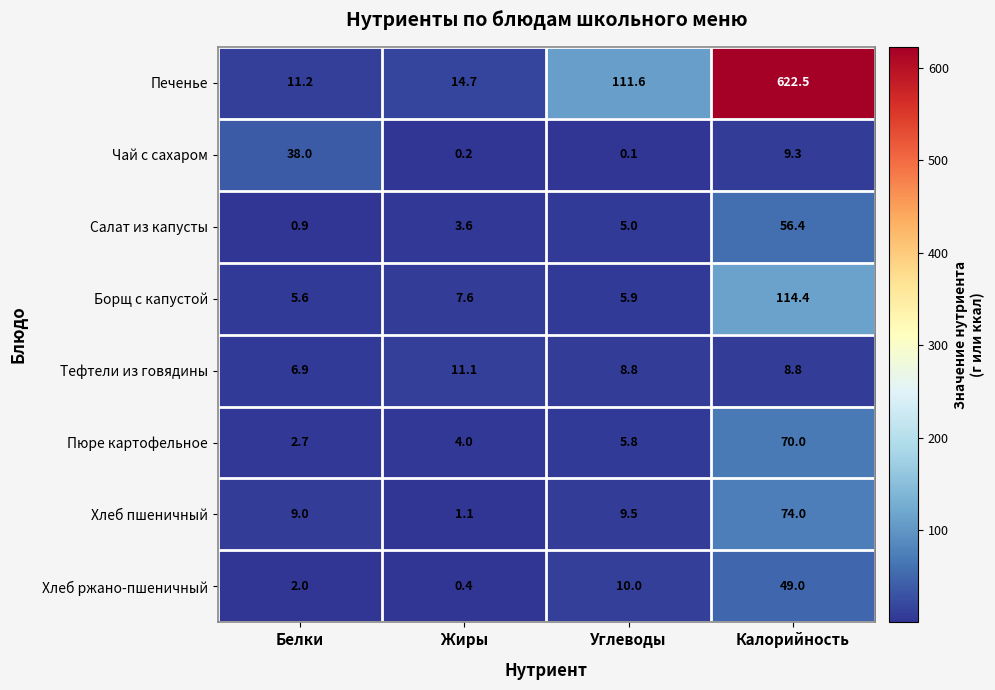

At which label does Пюре картофельное first exceed 5?

Углеводы